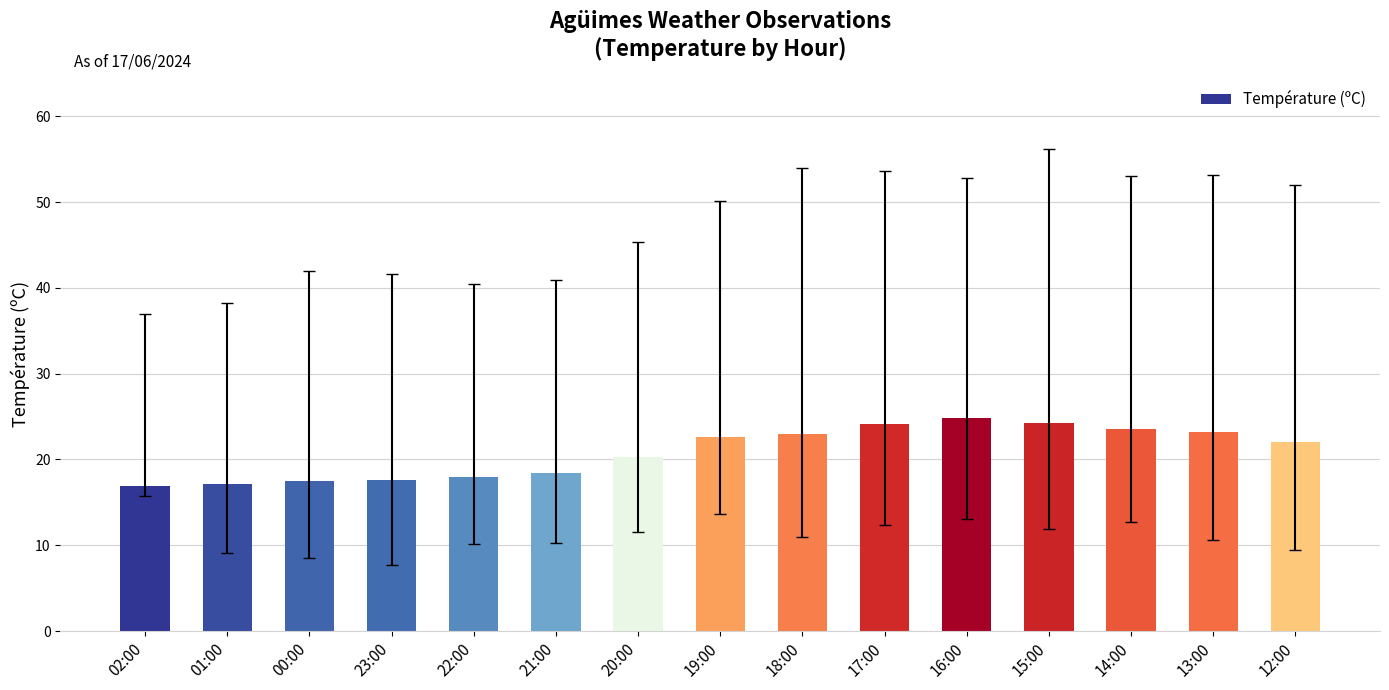

What is the difference between the values at 13:00 and 16:00?

1.6